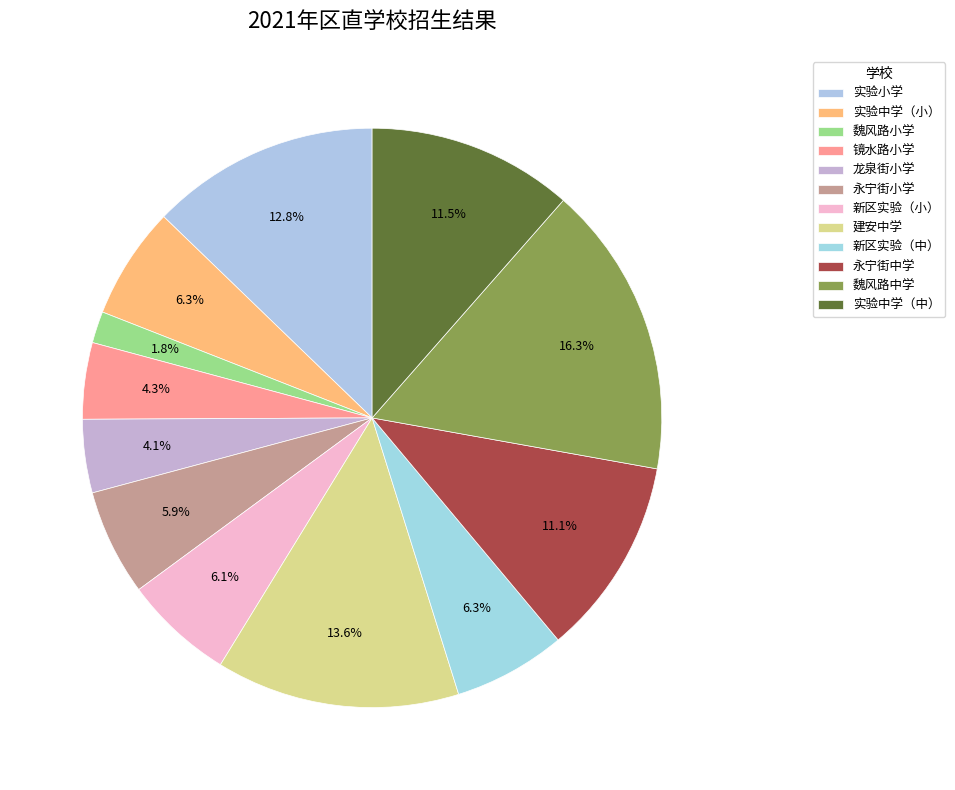

What is the largest slice in the pie chart?

魏风路中学